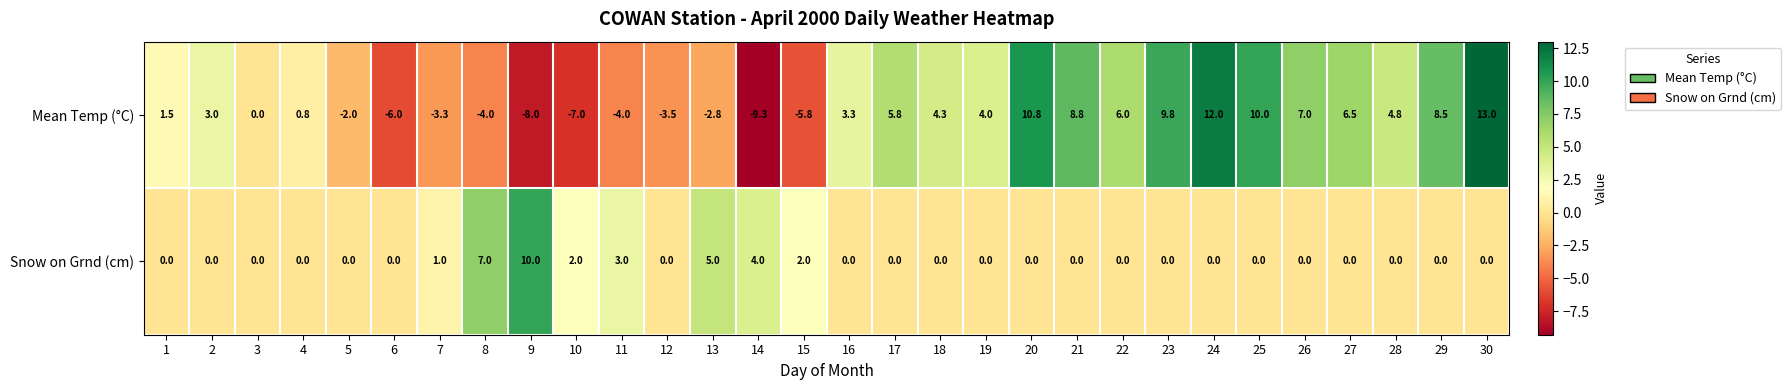

Count the number of categories in the chart.

30